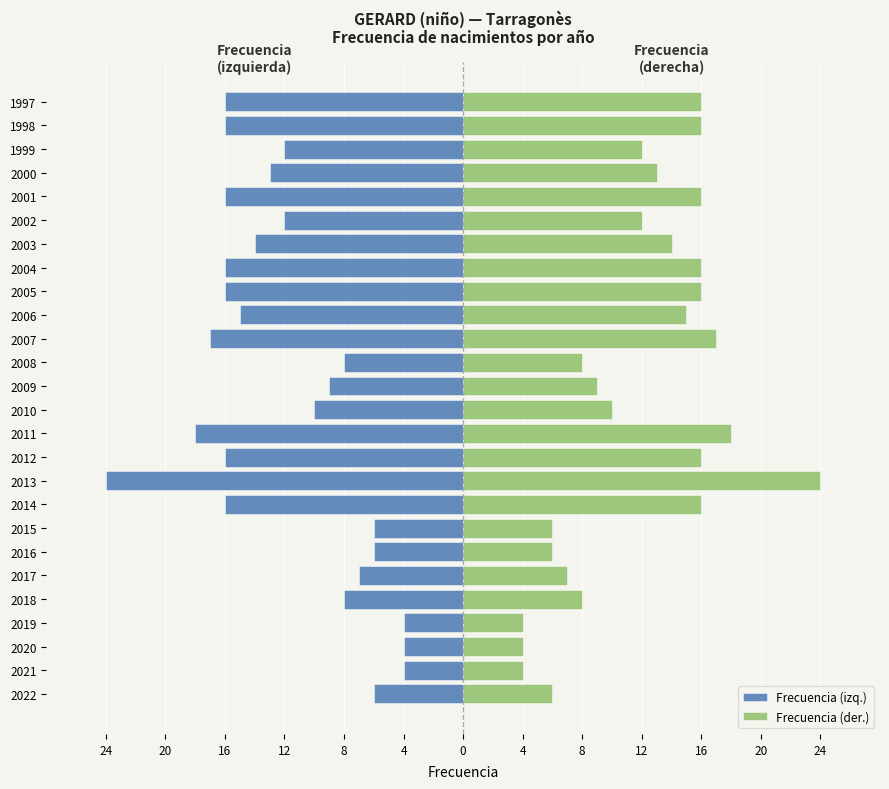

Reading left to right, list all the values displayed in this chart.

Frecuencia (izq.): -6	-4	-4	-4	-8	-7	-6	-6	-16	-24	-16	-18	-10	-9	-8	-17	-15	-16	-16	-14	-12	-16	-13	-12	-16	-16
Frecuencia (der.): 6	4	4	4	8	7	6	6	16	24	16	18	10	9	8	17	15	16	16	14	12	16	13	12	16	16